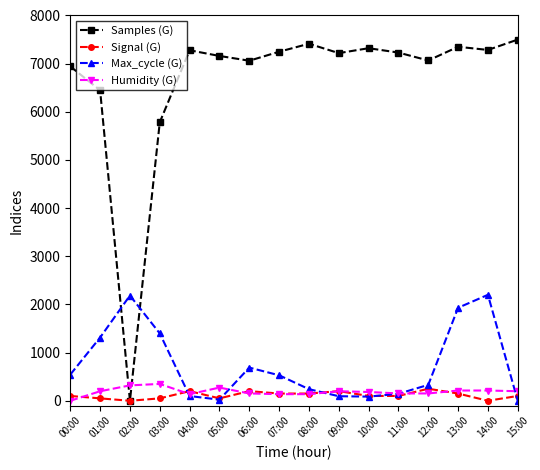

True or false: Samples (G) has a value of 7284.8 at 14:00.

True